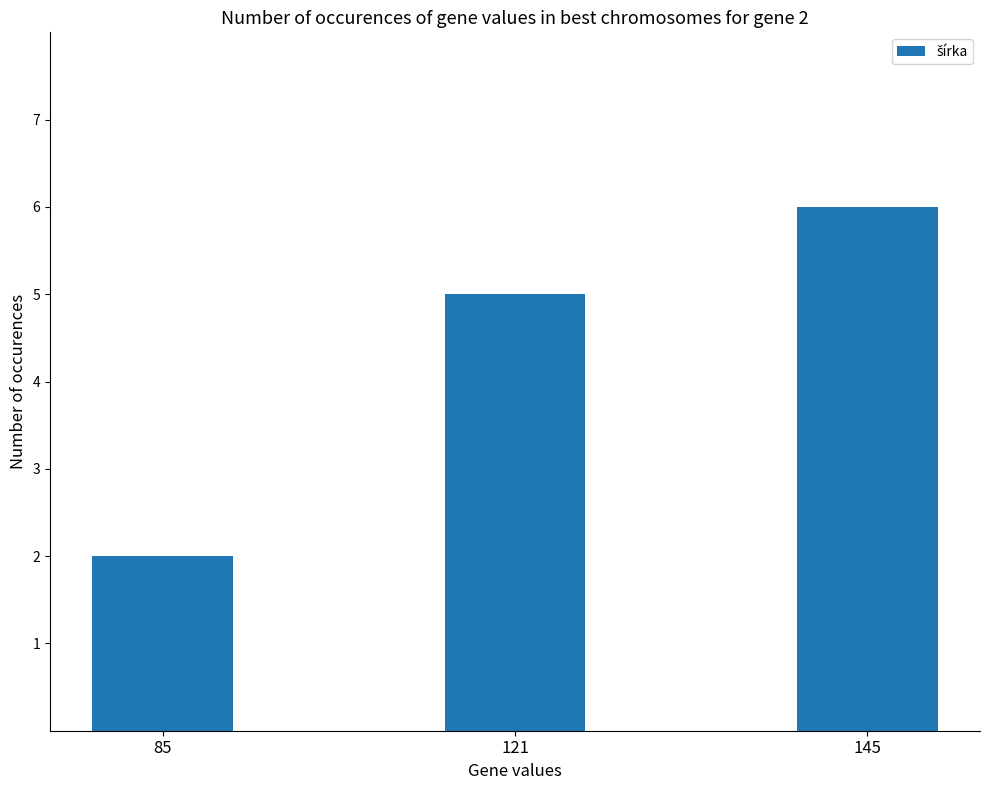

Reading left to right, list all the values displayed in this chart.

2	5	6